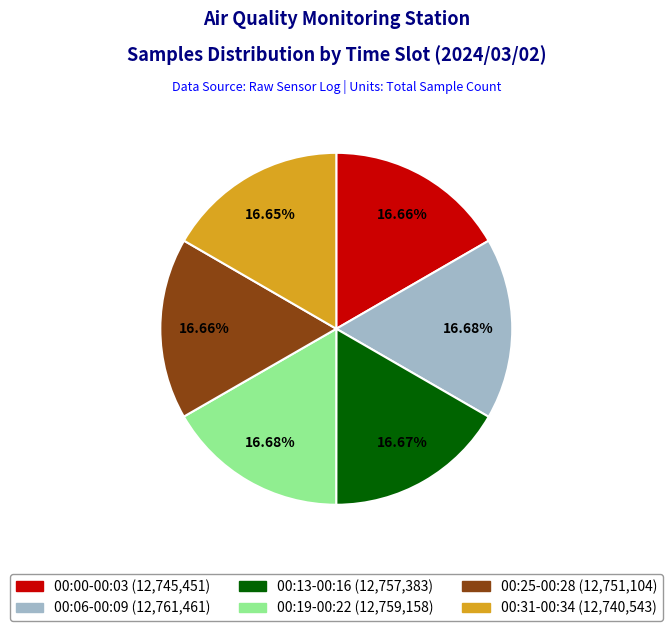

Is there a majority slice in this chart?

No